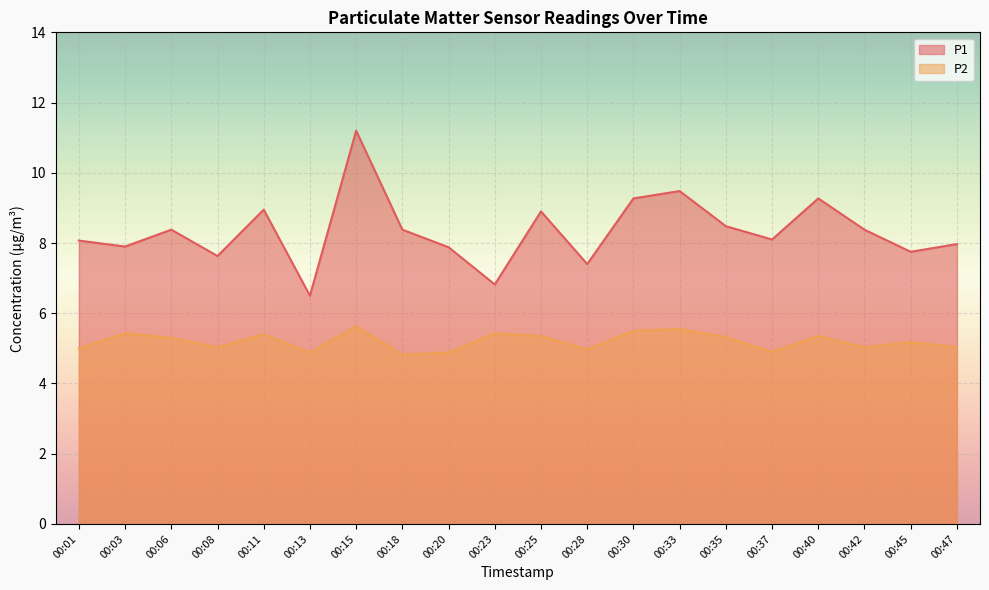

Rank the series at 00:40 from lowest to highest value.

P2, P1